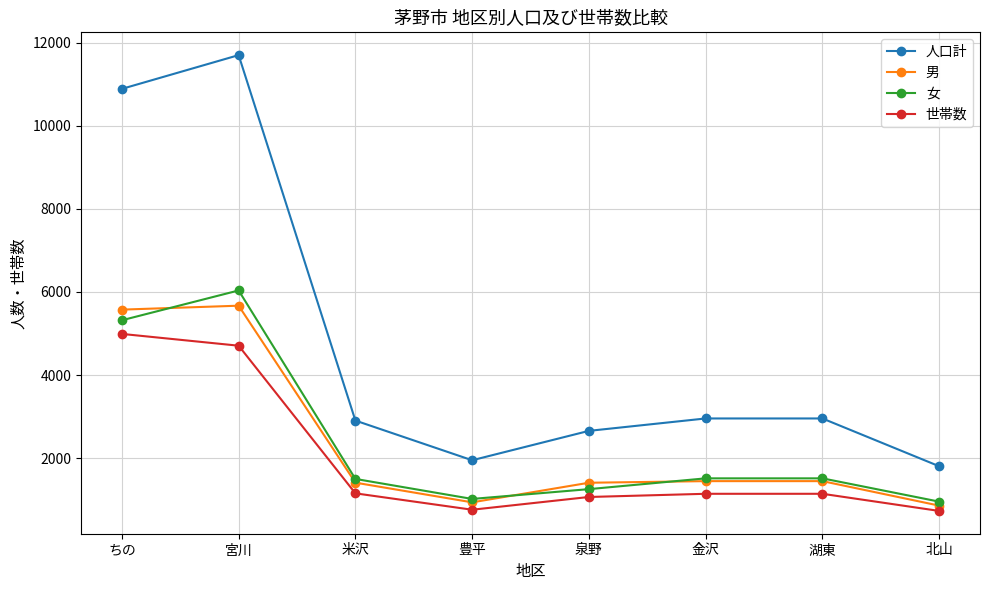

At which category does 女 reach its first local valley?

豊平